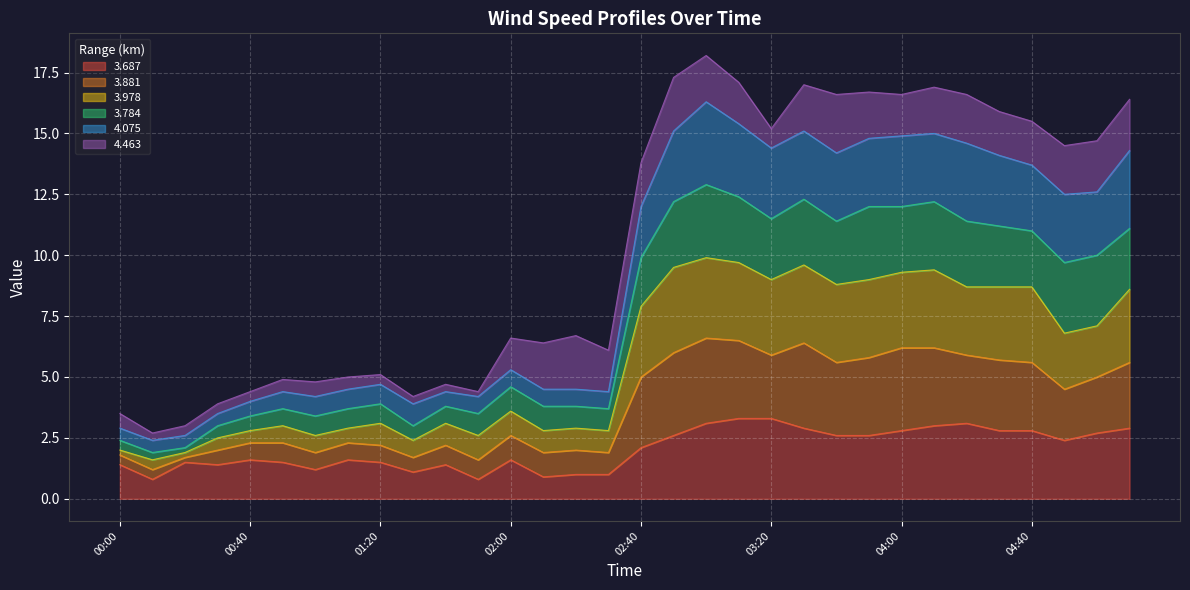

The 3.687 series shows 2.7 at 05:00. True or false?

True